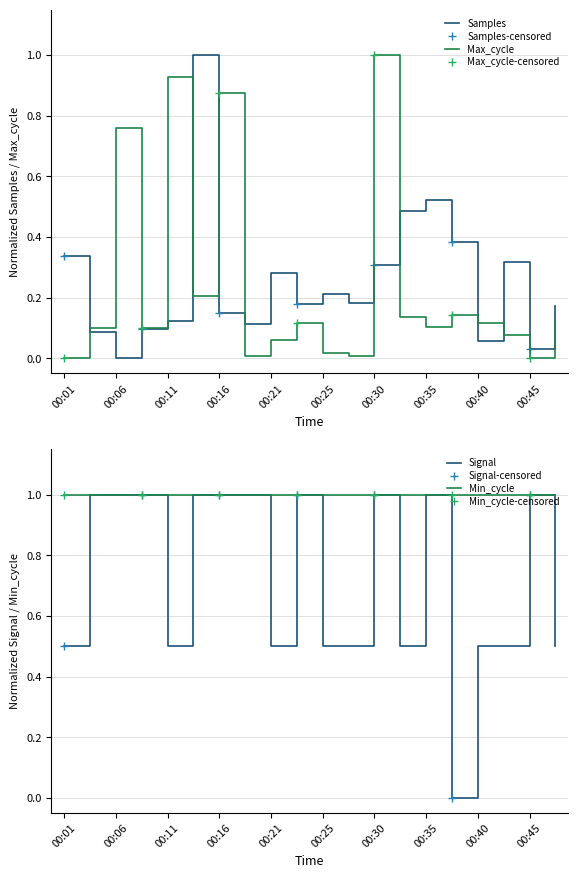

What is the sum of the Max_cycle values at 00:21 and 00:23?

0.2